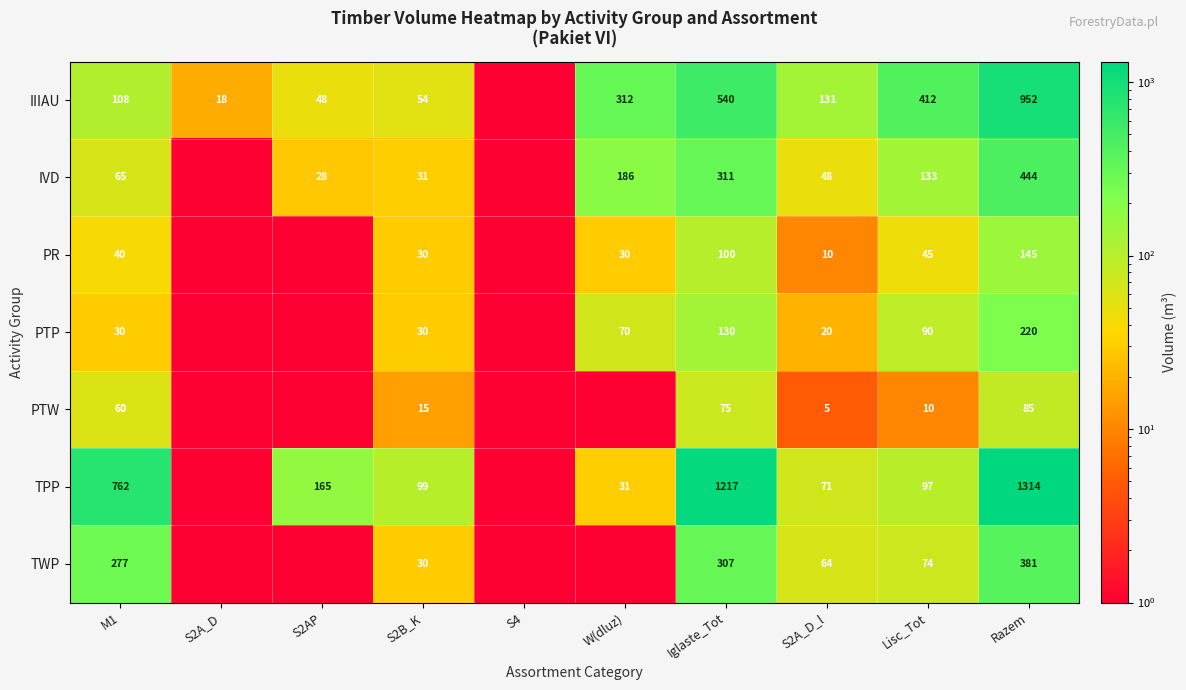

Is the value of PTP at M1 greater than the value of TPP at S2AP?

No